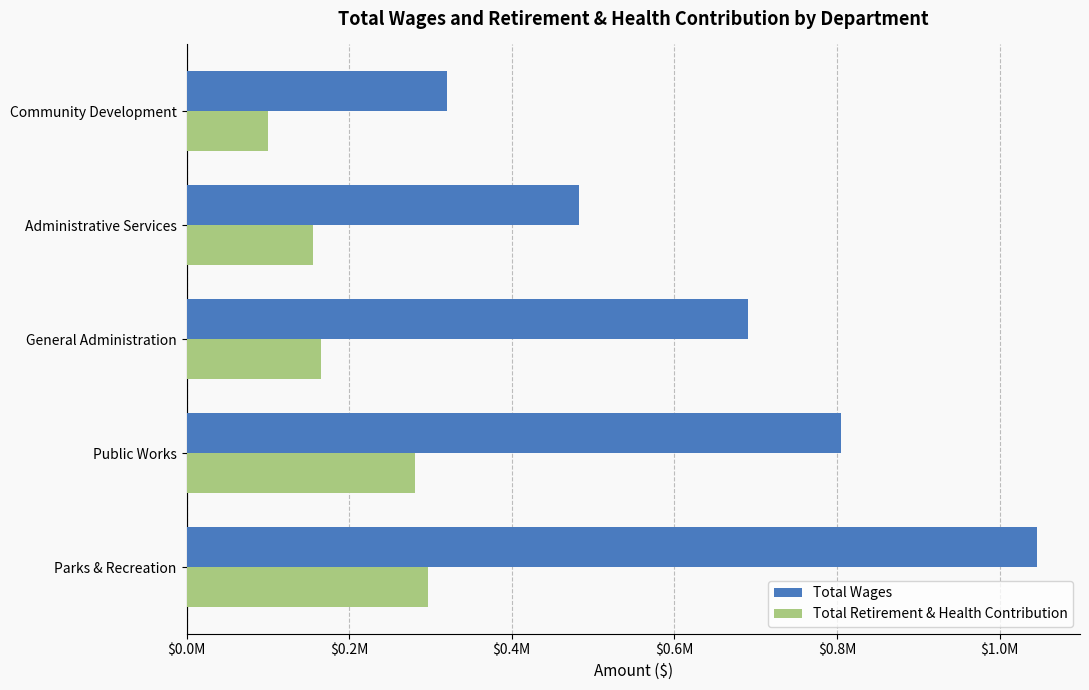

What is the smallest value displayed?

99858